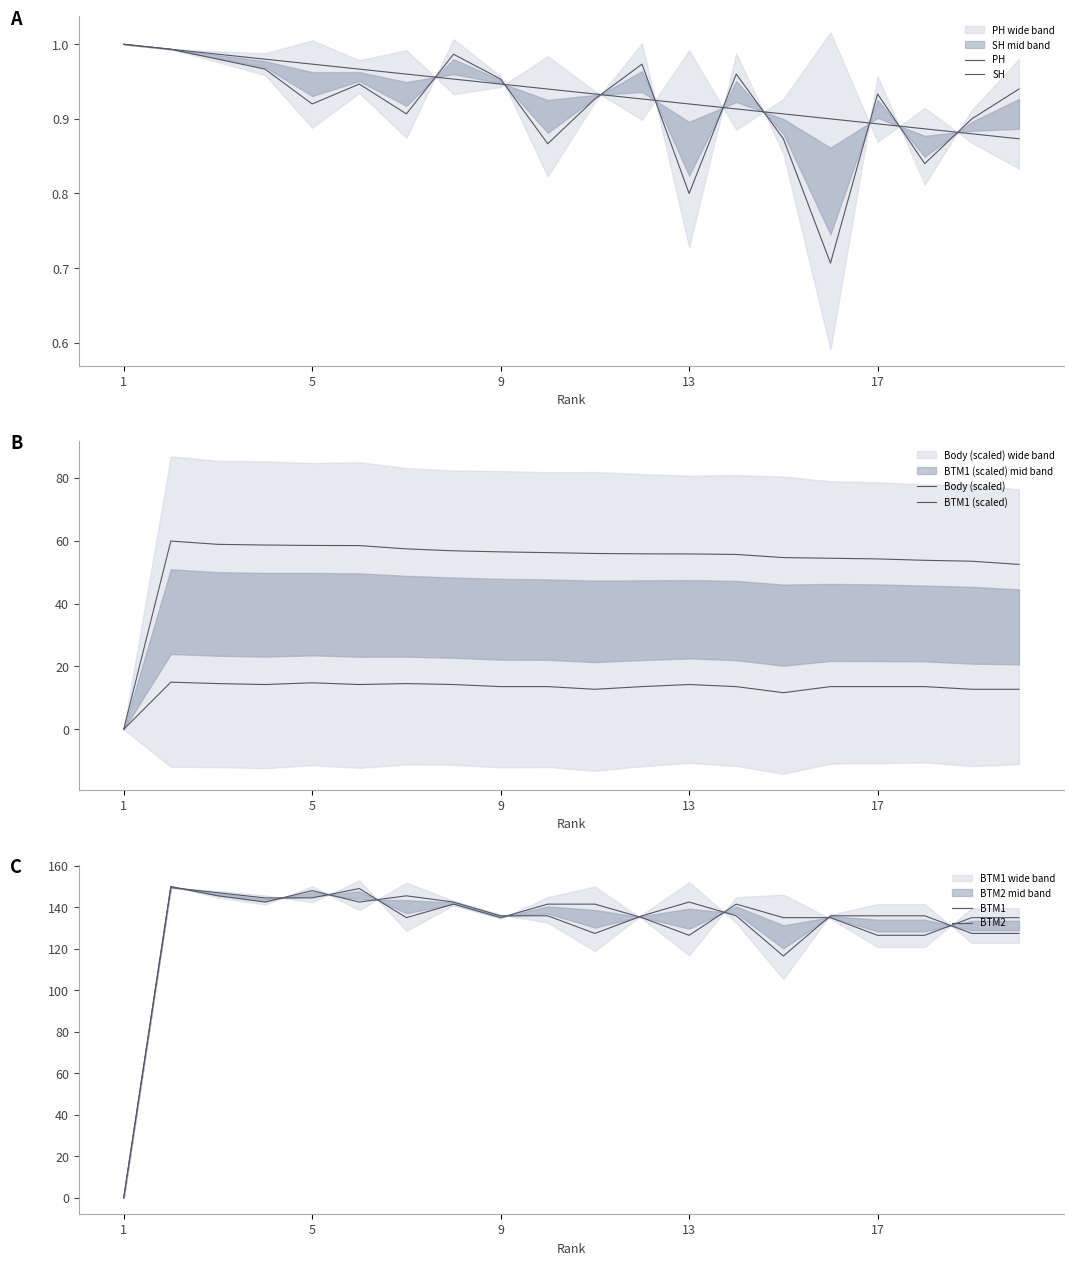

Is it true that BTM1 (scaled) equals 12.7 at 19?

True